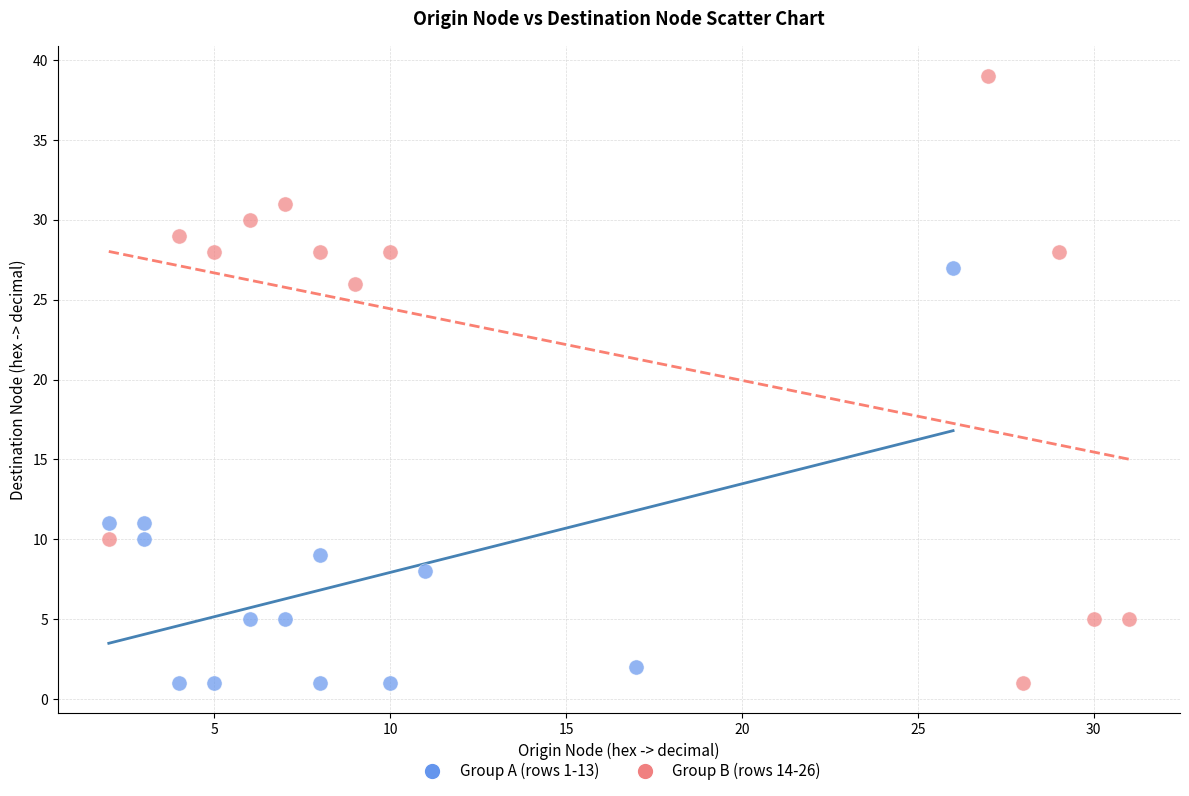

Which series has the widest spread of Y values?

Group B (rows 14-26)